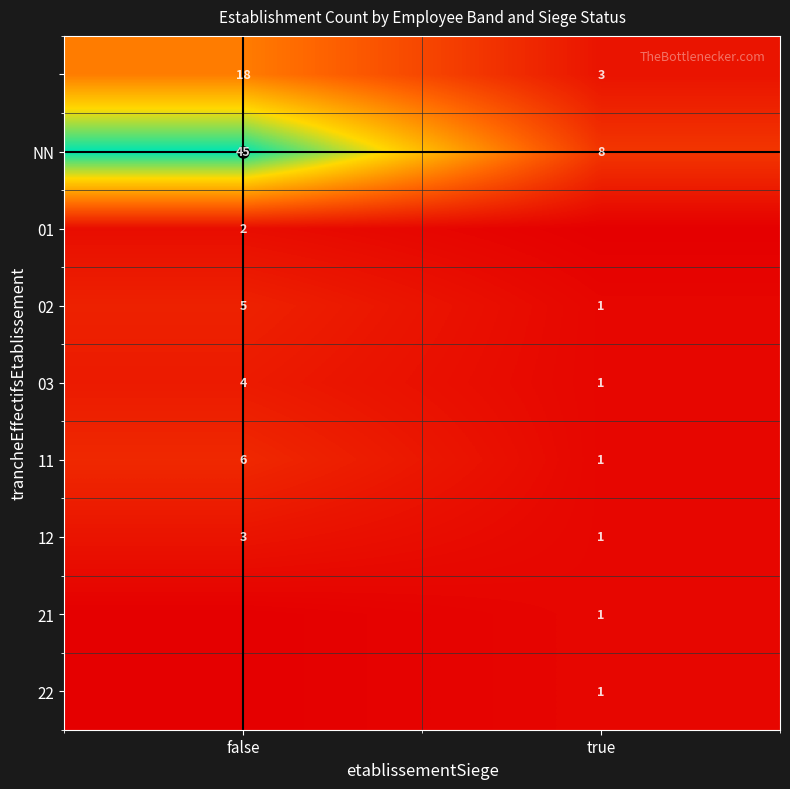

List the labels in order of 02 value, smallest first.

true, false